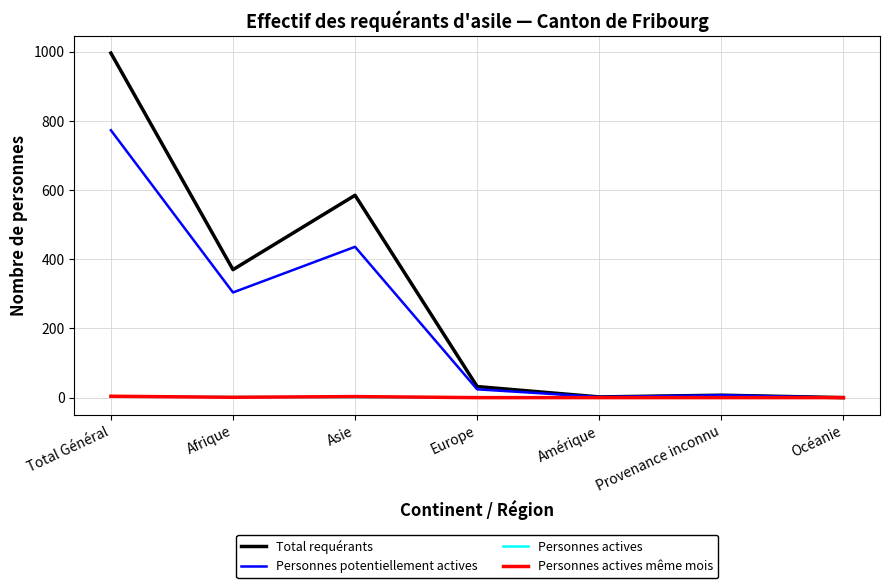

What is the sum of the Personnes actives même mois values at Provenance inconnu and Total Général?

4